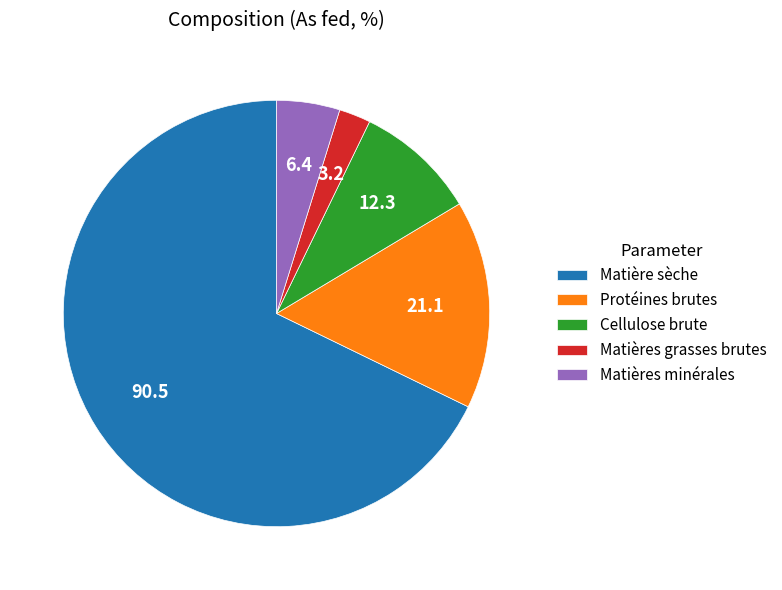

Approximately how many times larger is the value at Matières minérales compared to Protéines brutes?

0.3